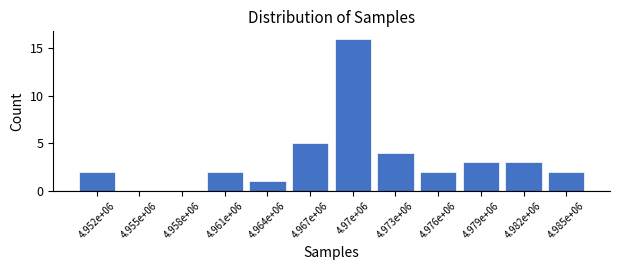

Reading right to left, list all the values displayed in this chart.

4.985e+06=2	4.982e+06=3	4.979e+06=3	4.976e+06=2	4.973e+06=4	4.97e+06=16	4.967e+06=5	4.964e+06=1	4.961e+06=2	4.958e+06=0	4.955e+06=0	4.952e+06=2